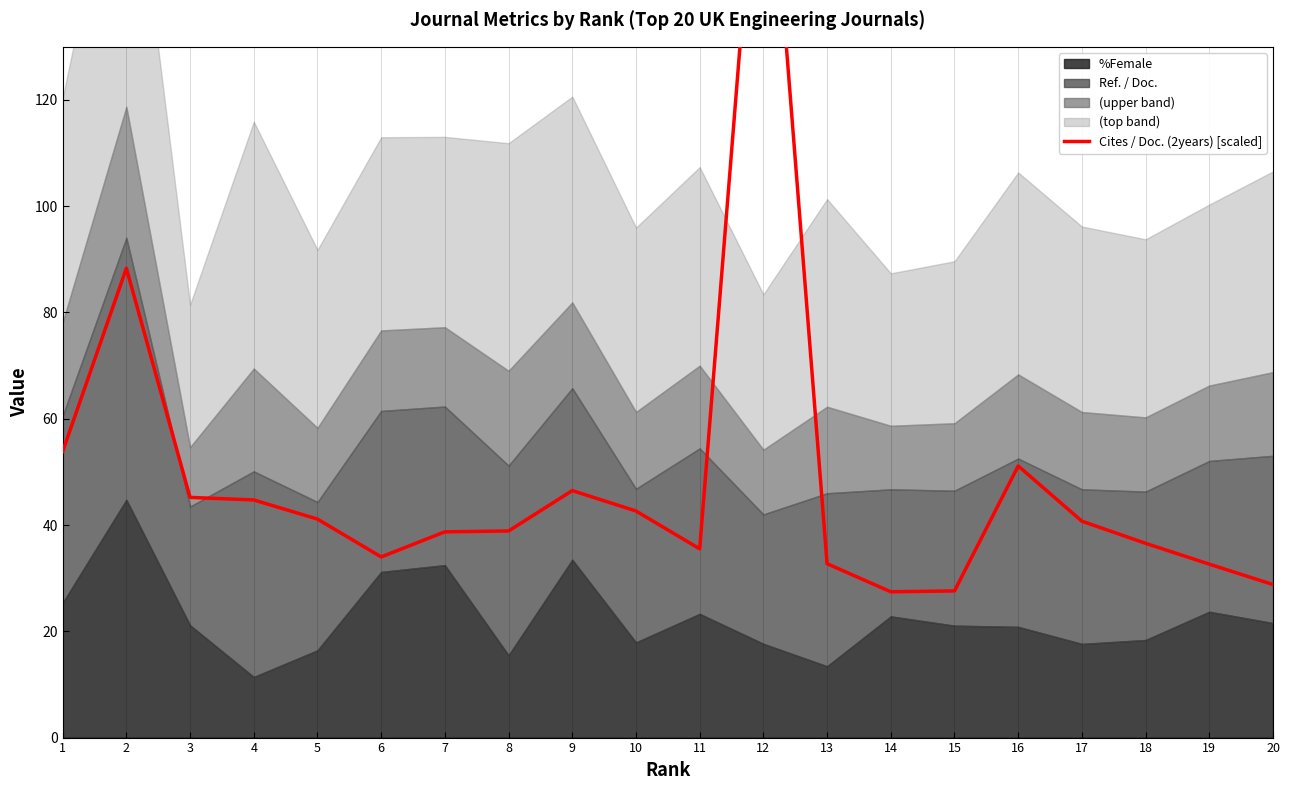

What is the sum of the values at 9 and 4?

91.2